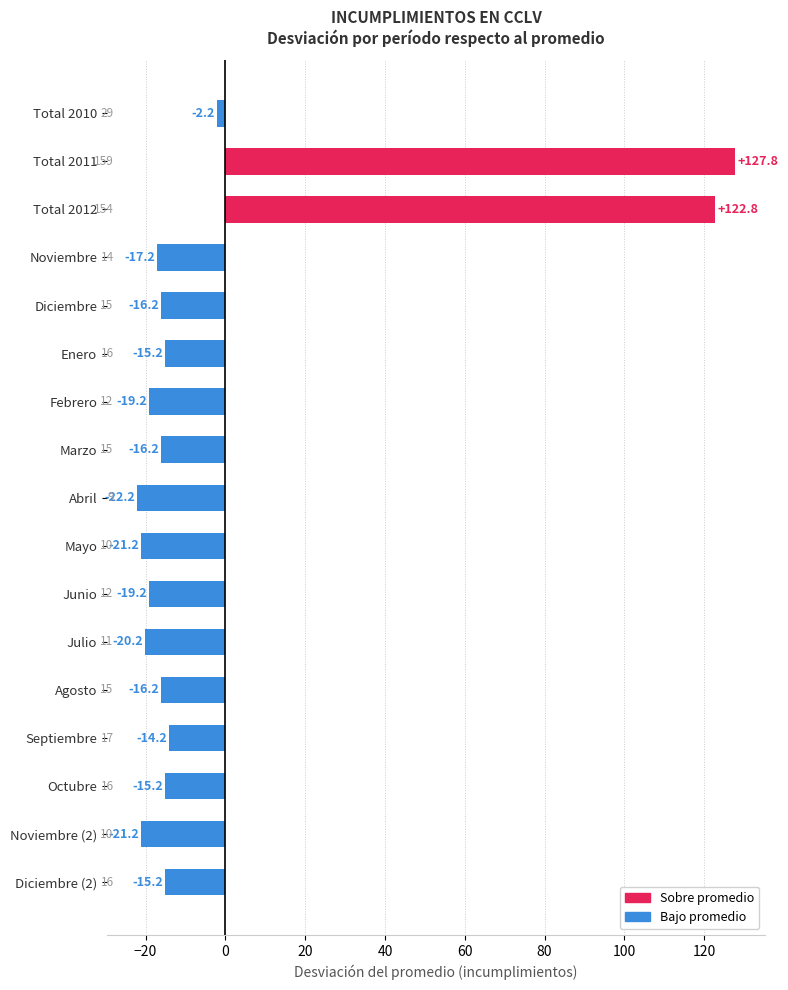

Between Mayo and Diciembre, which is larger?

Diciembre